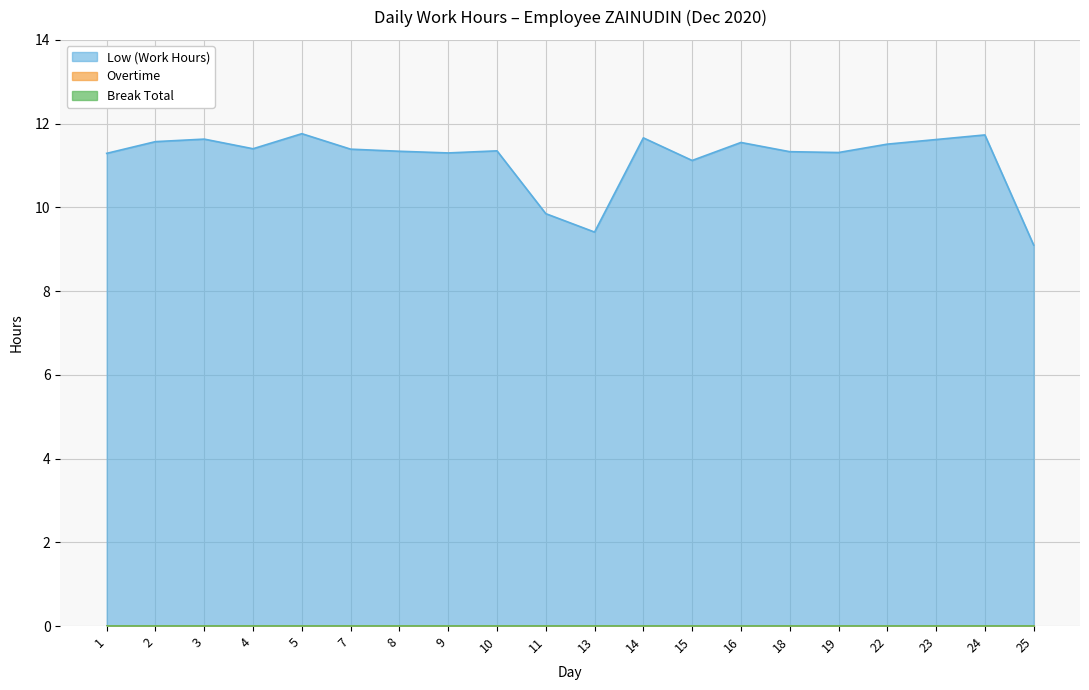

Which series has the largest total across all categories?

Low (Work Hours)